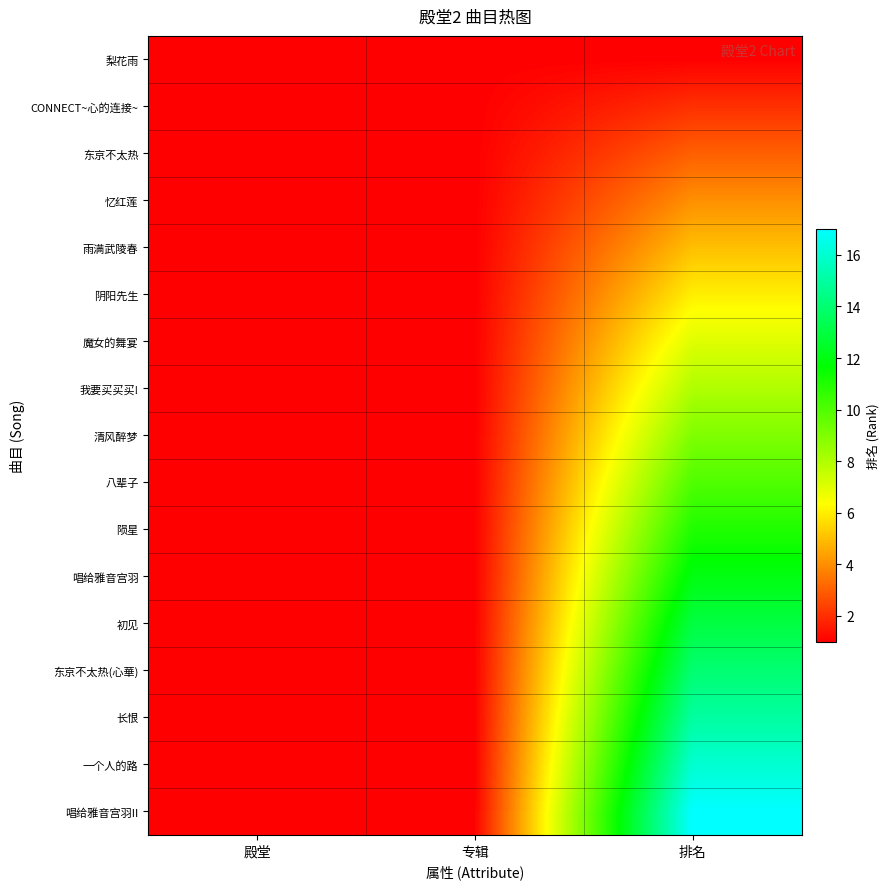

Which series has the largest total across all categories?

唱给雅音宫羽II